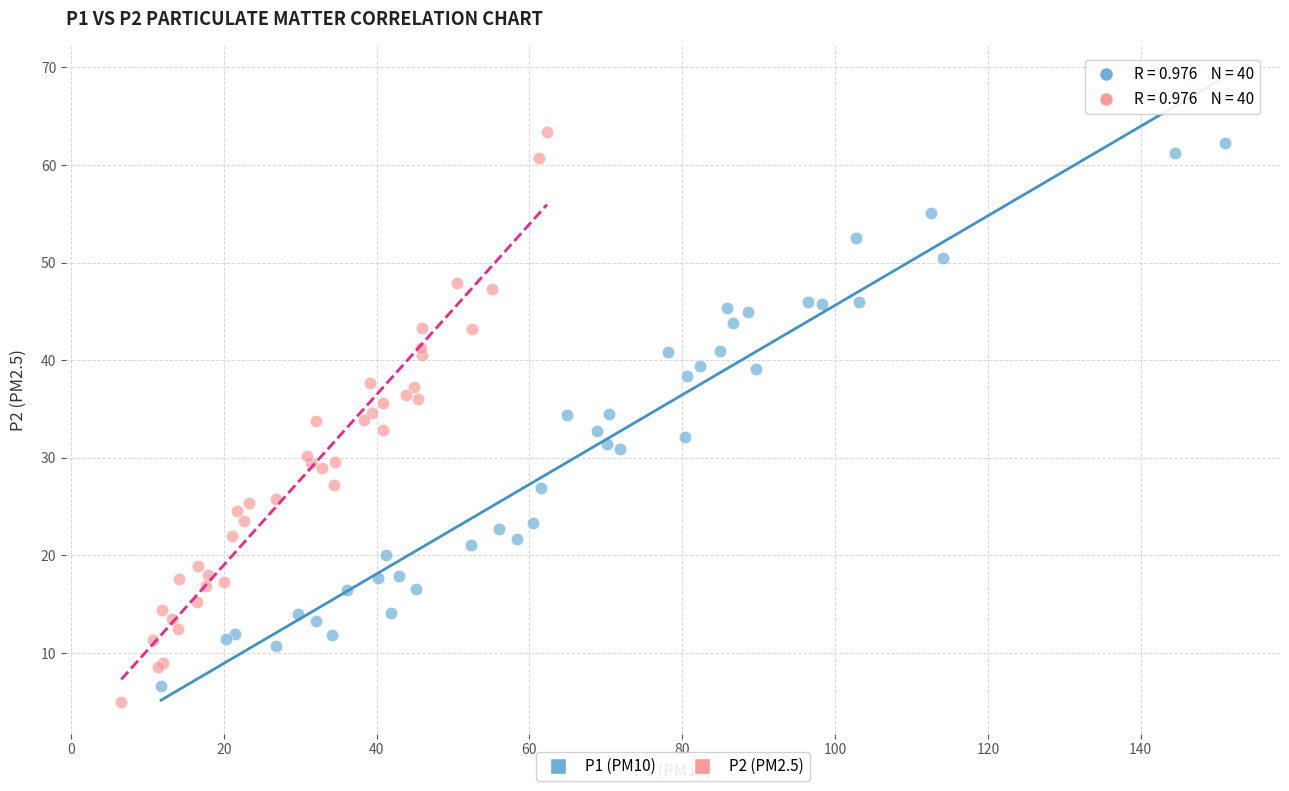

Which series has the largest Y range (max minus min)?

P2 (PM2.5)